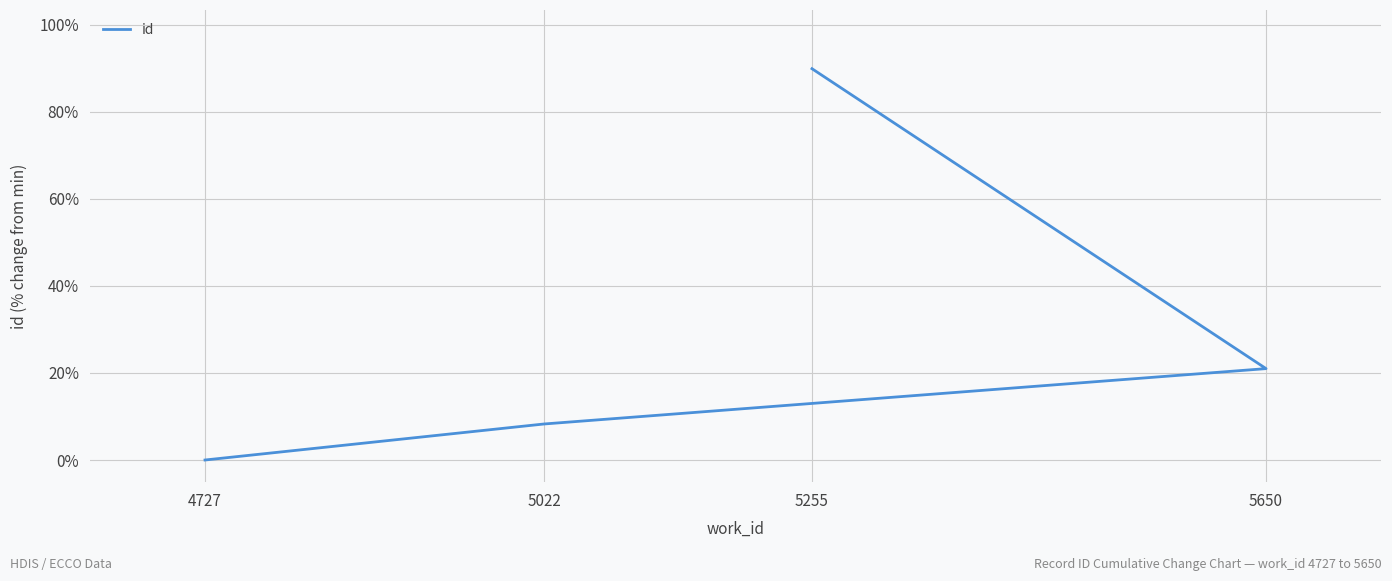

True or false: there are more than 0 points higher than both neighbors.

False